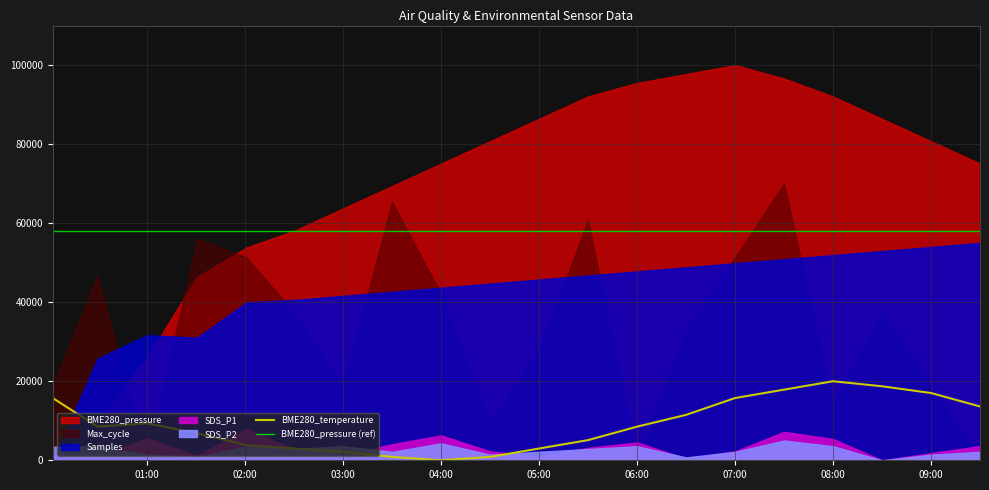

True or false: BME280_pressure (ref) and BME280_temperature cross at least once.

False